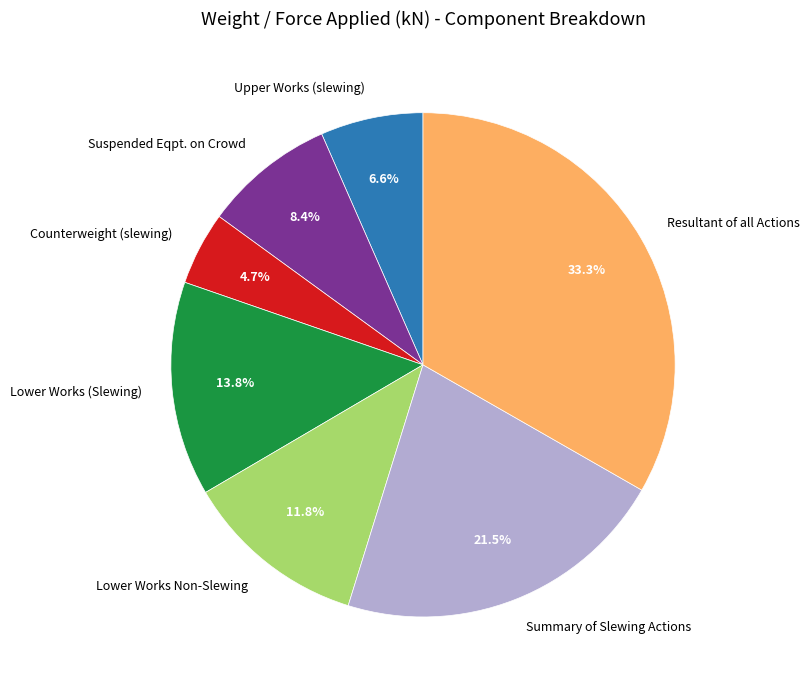

True or false: Upper Works (slewing) accounts for 20% of the total.

False